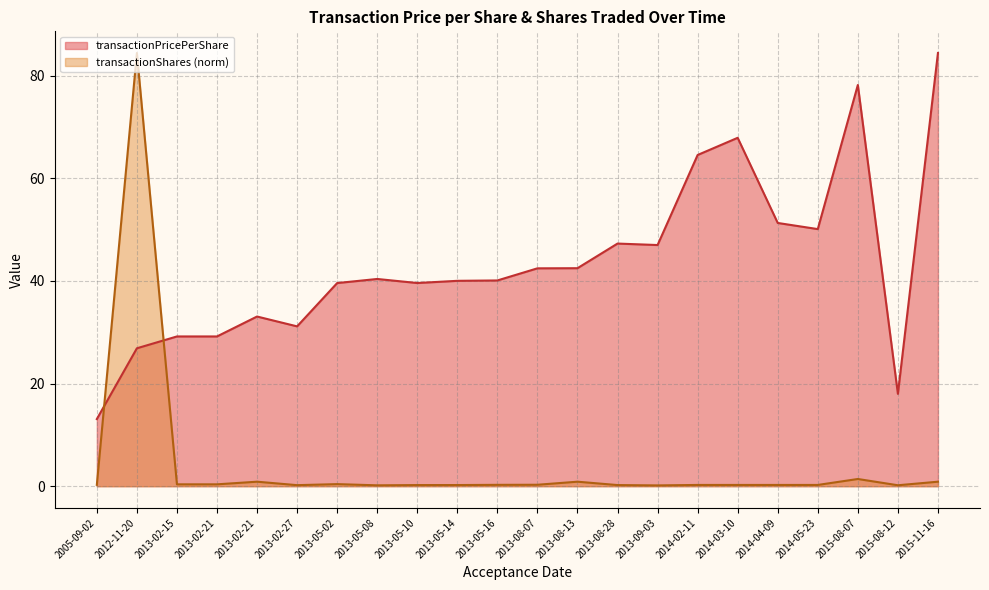

What is the change in value from 2013-02-21 to 2013-08-07?

-0.1